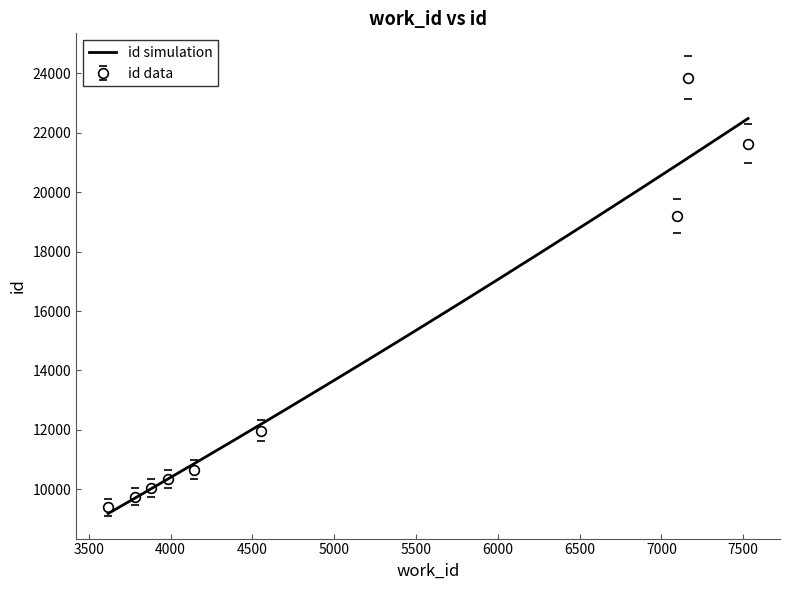

How many categories are shown in the chart?

9